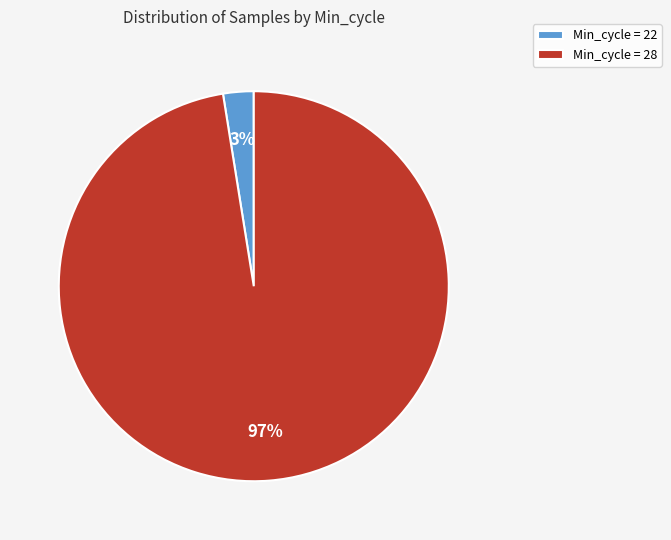

To the nearest percent, what is the combined percentage of Min_cycle = 28 and Min_cycle = 22?

100%